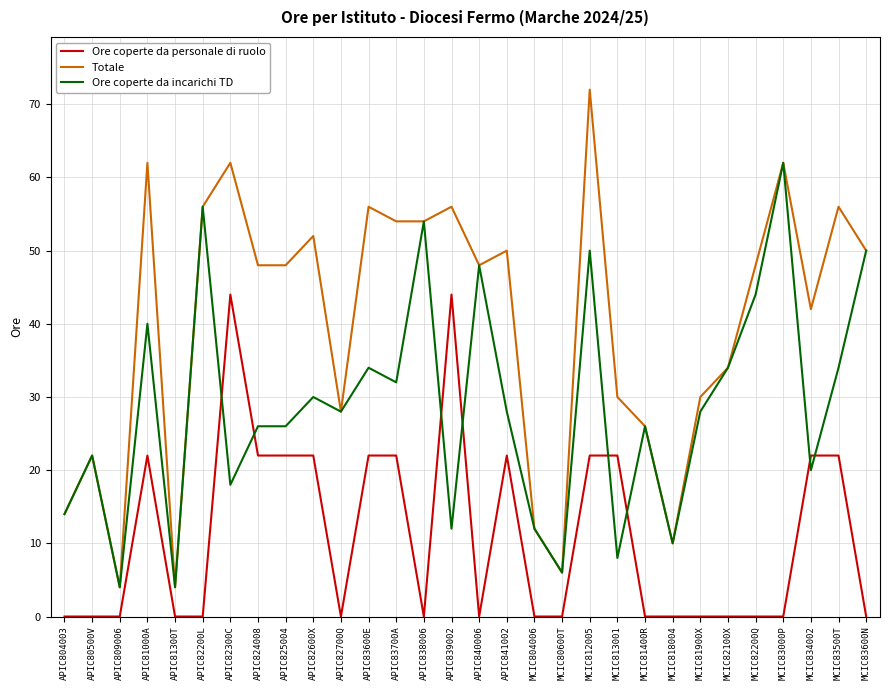

What is the spread (max minus min) of values at APIC840006?

48